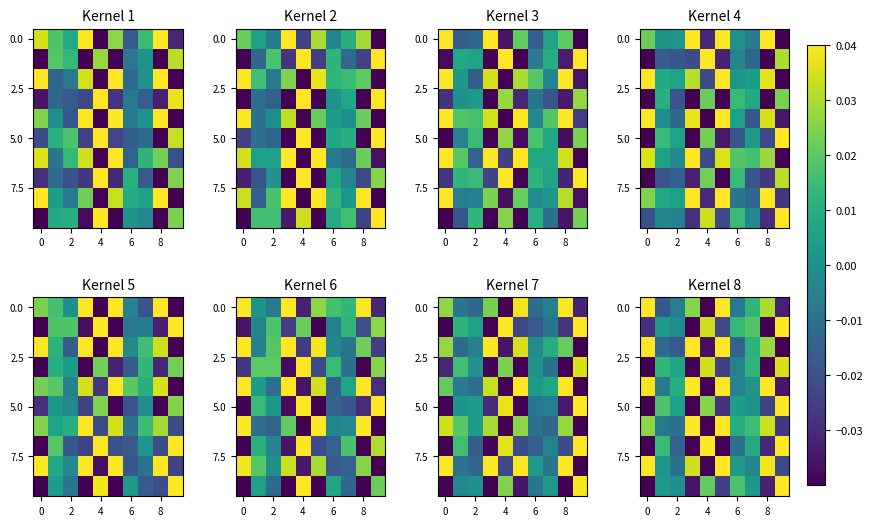

What is the spread (max minus min) of values at 6?

0.1